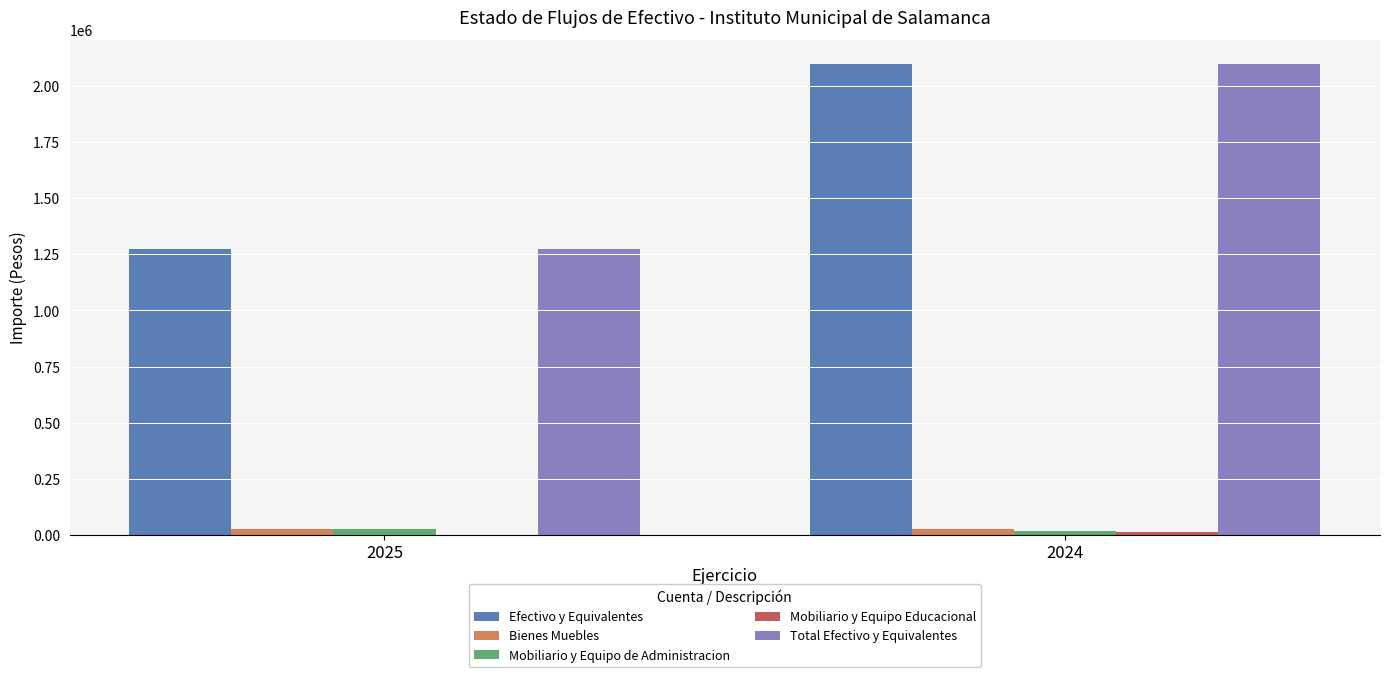

What is the maximum value shown in the chart?

2100611.0